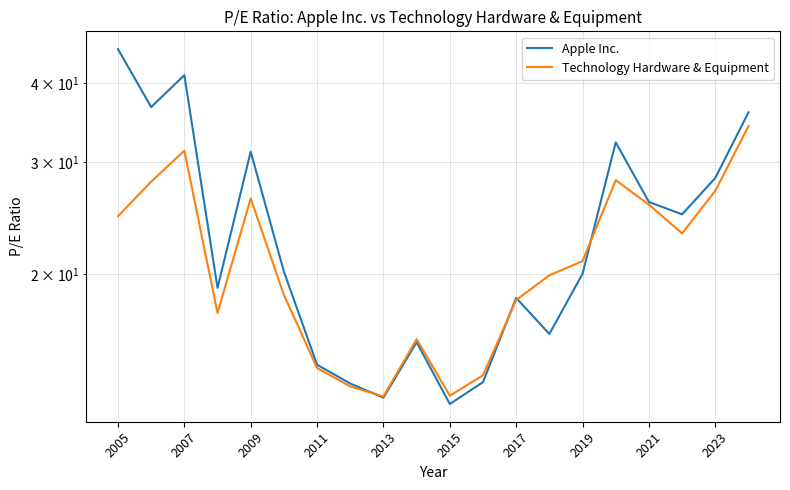

What is the spread (max minus min) of values at 2011?

0.2